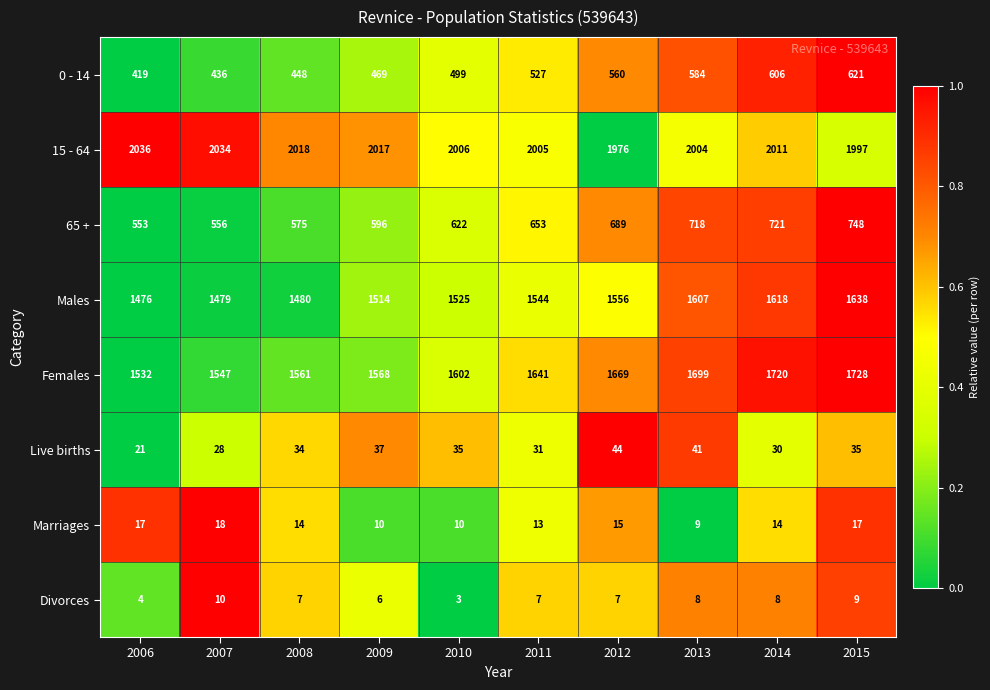

How many categories are shown in the chart?

10